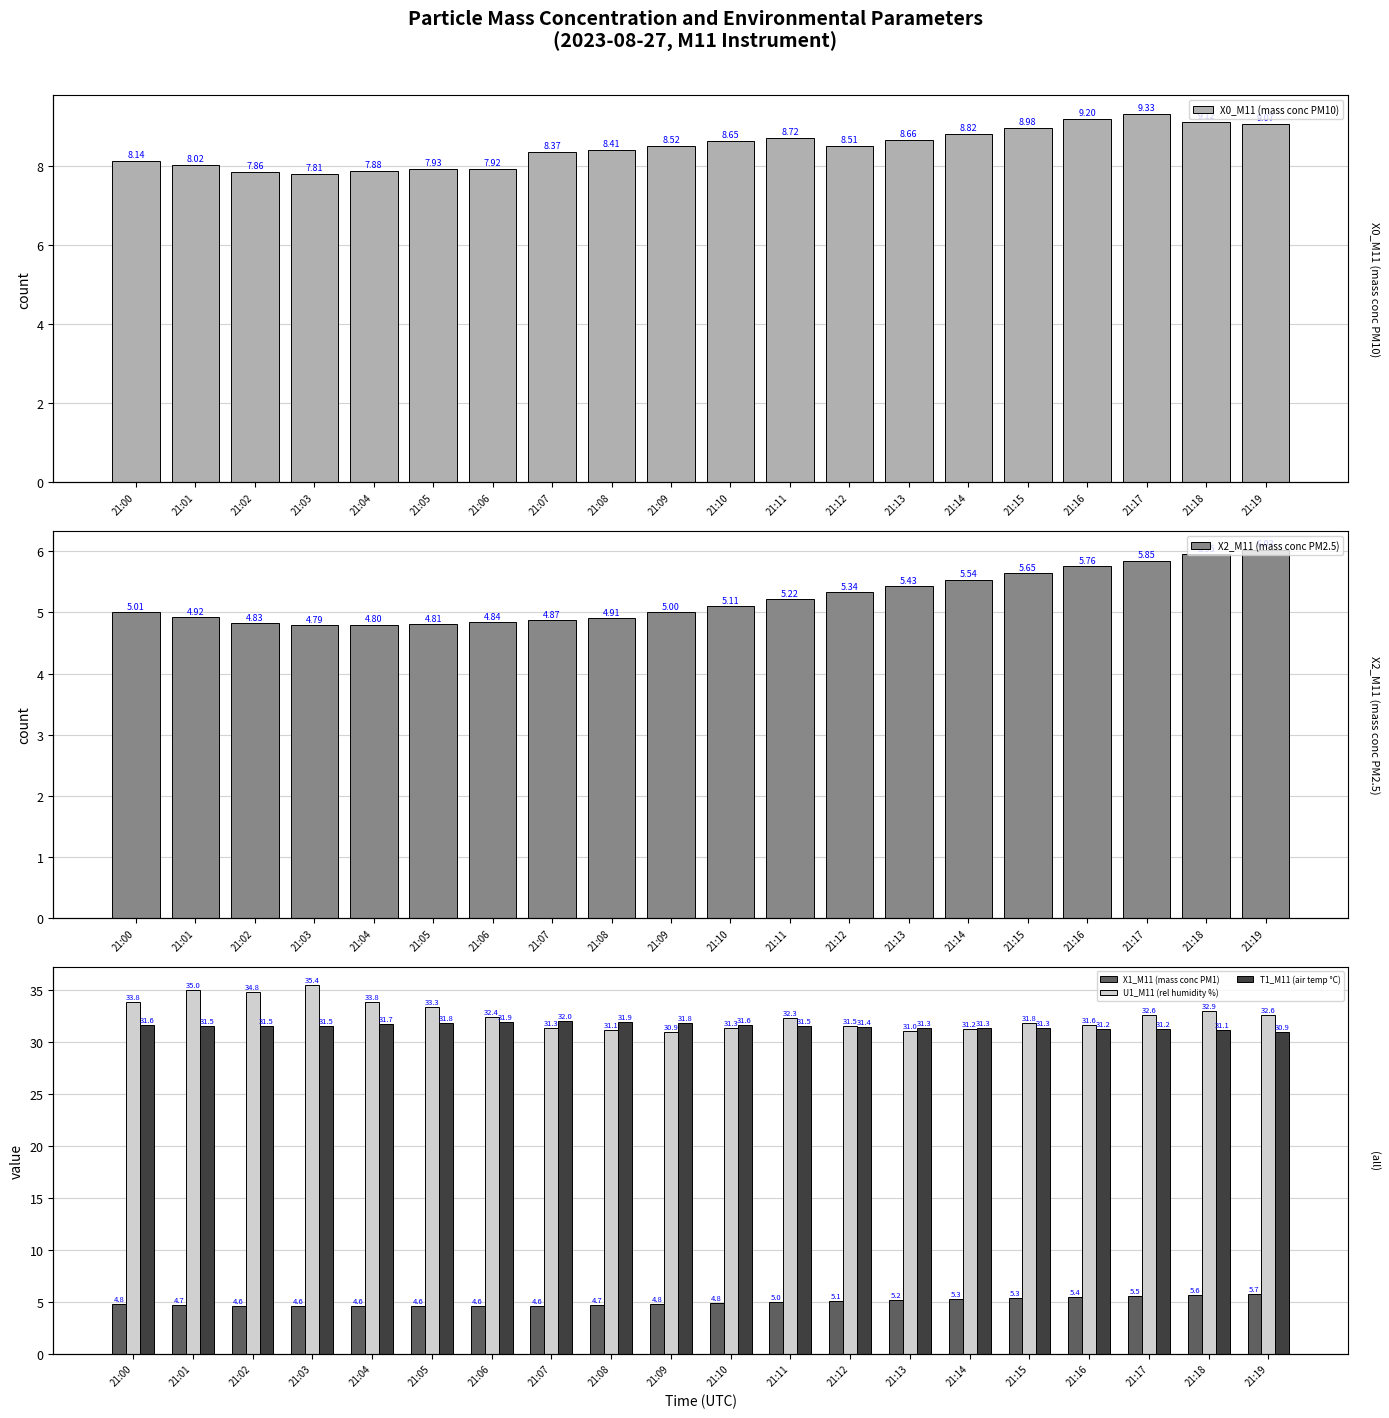

What are all the series names shown in the legend?

X0_M11 (mass conc PM10), X2_M11 (mass conc PM2.5), X1_M11 (mass conc PM1), U1_M11 (rel humidity %), T1_M11 (air temp °C)